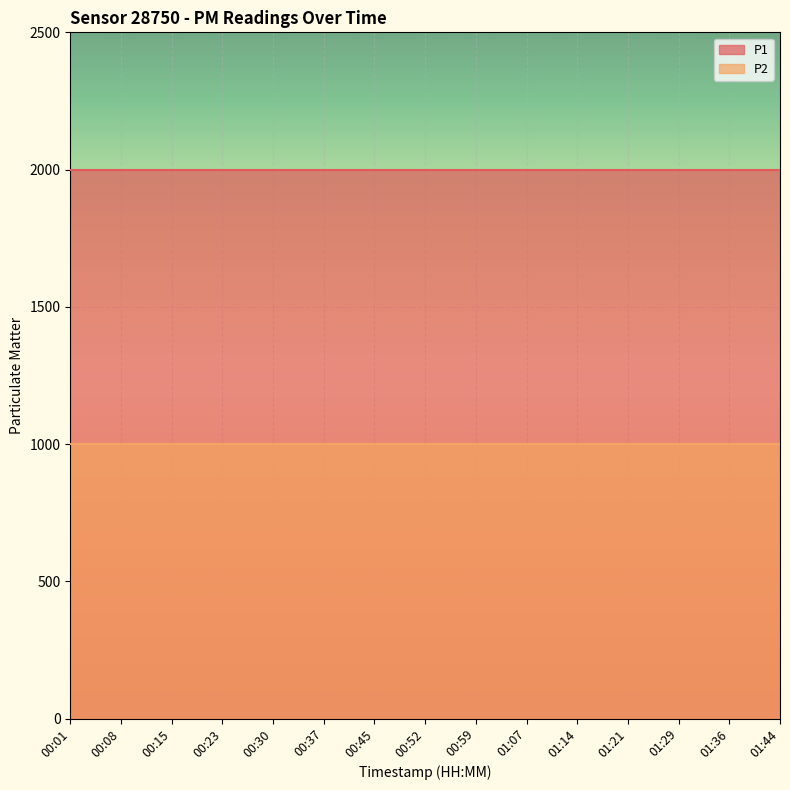

What is the label of the 15th point from the left?

01:44